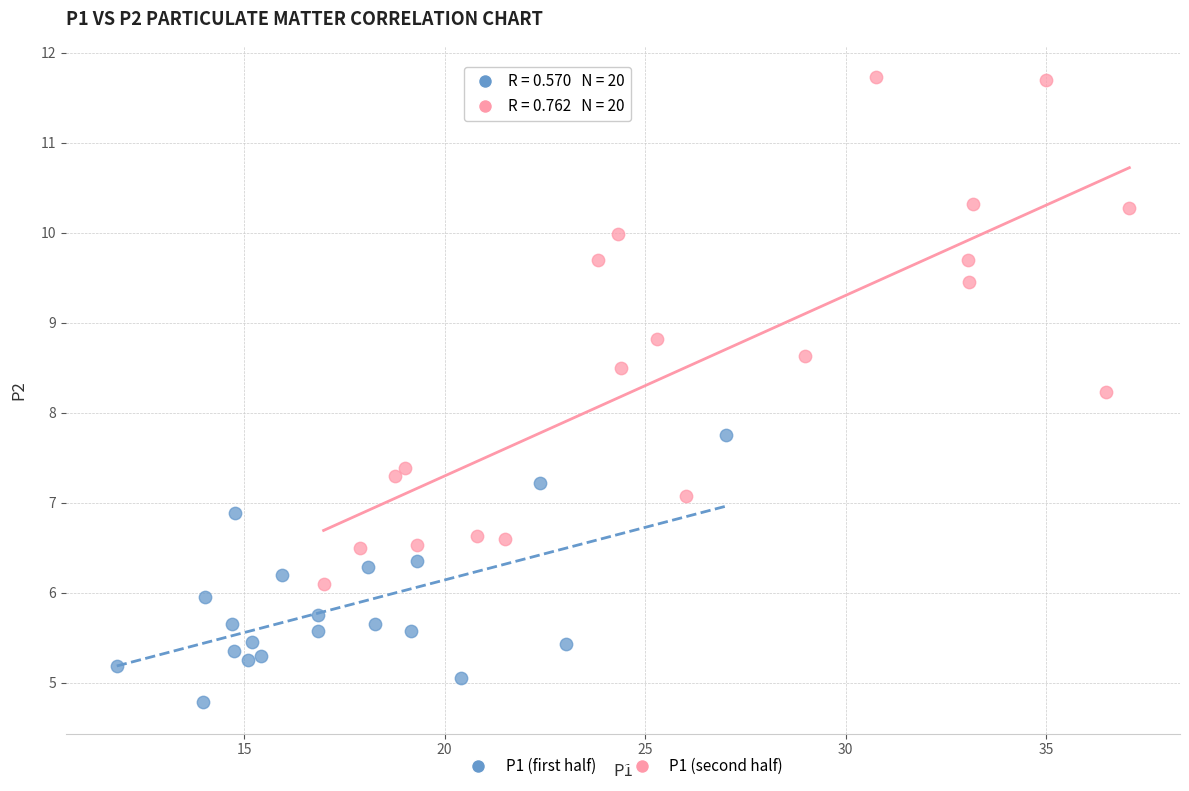

What are all the series names shown in the legend?

P1 (first half), P1 (second half)